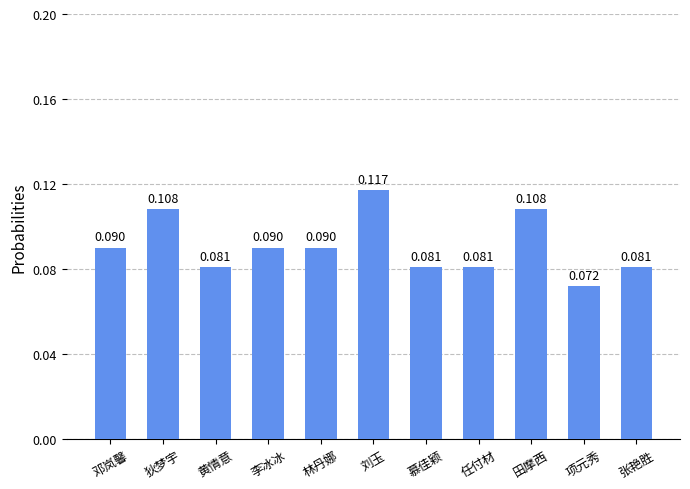

Does the chart contain any negative values?

No